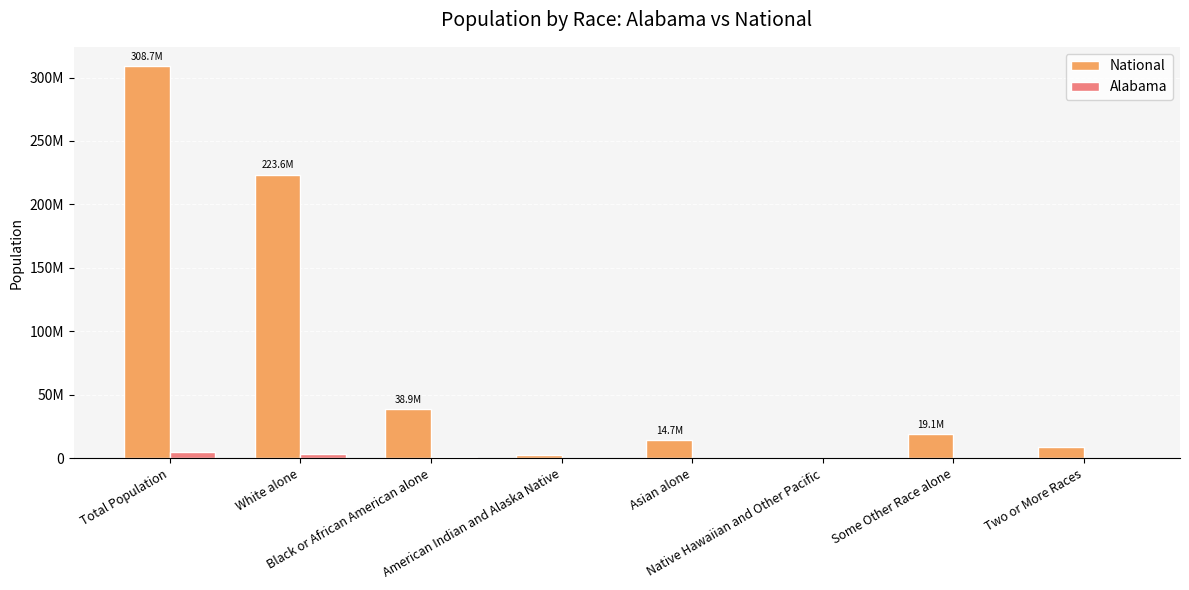

Are the bars grouped side by side (vs. stacked)?

Yes